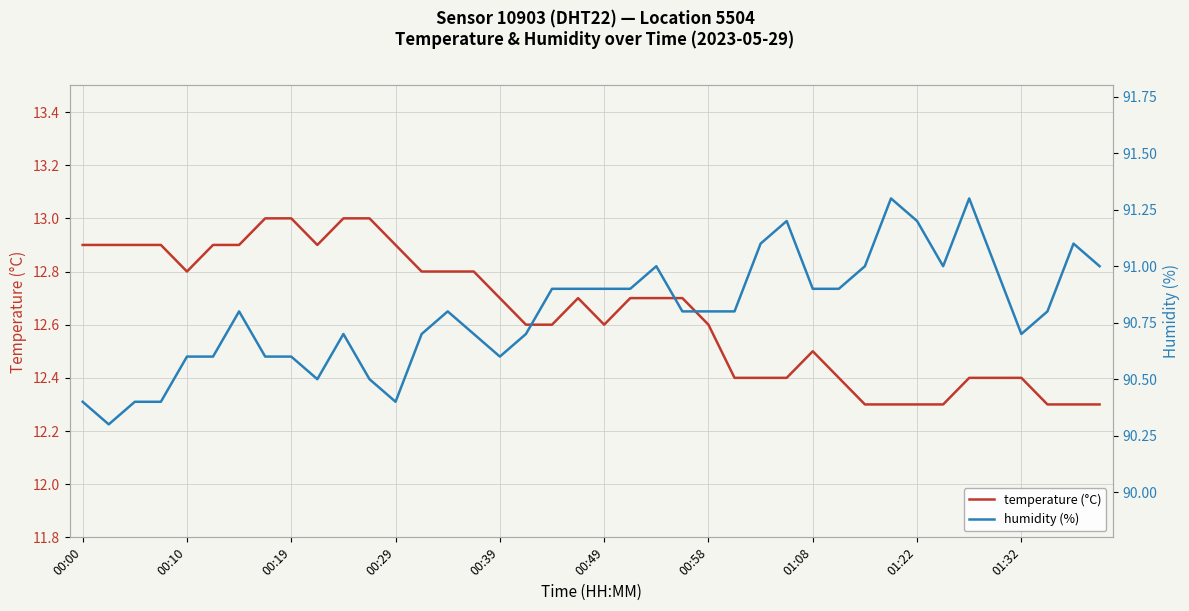

Count the temperature (°C) values in the range 12 to 13.

40